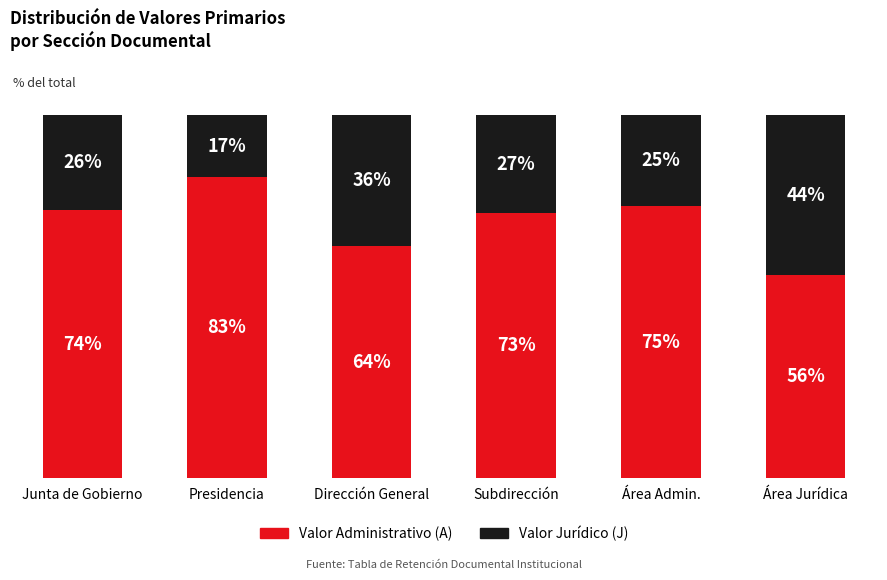

Which category has the highest value in the Valor Administrativo (A) series?

Presidencia